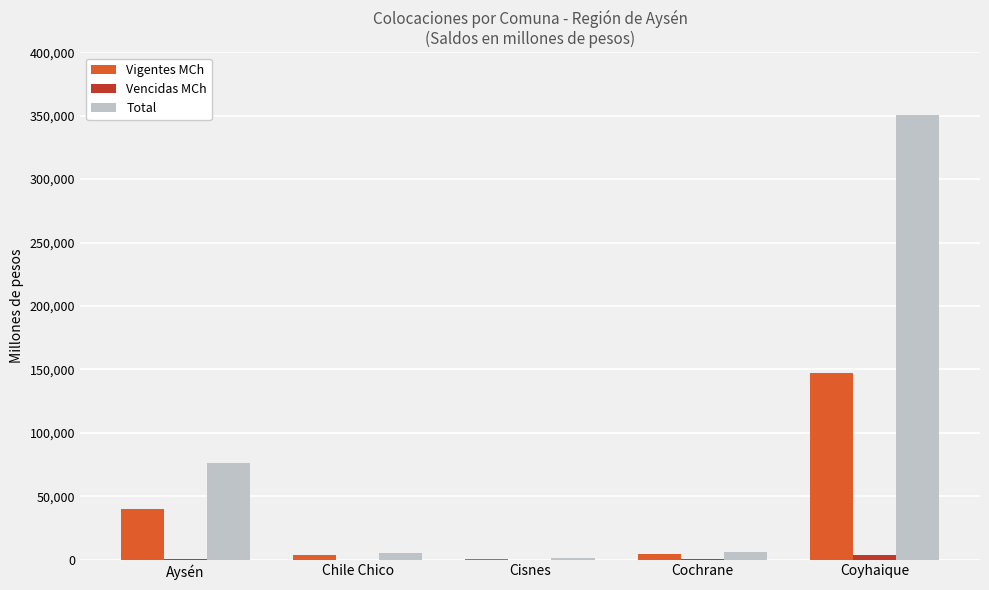

How many categories are shown in the chart?

5